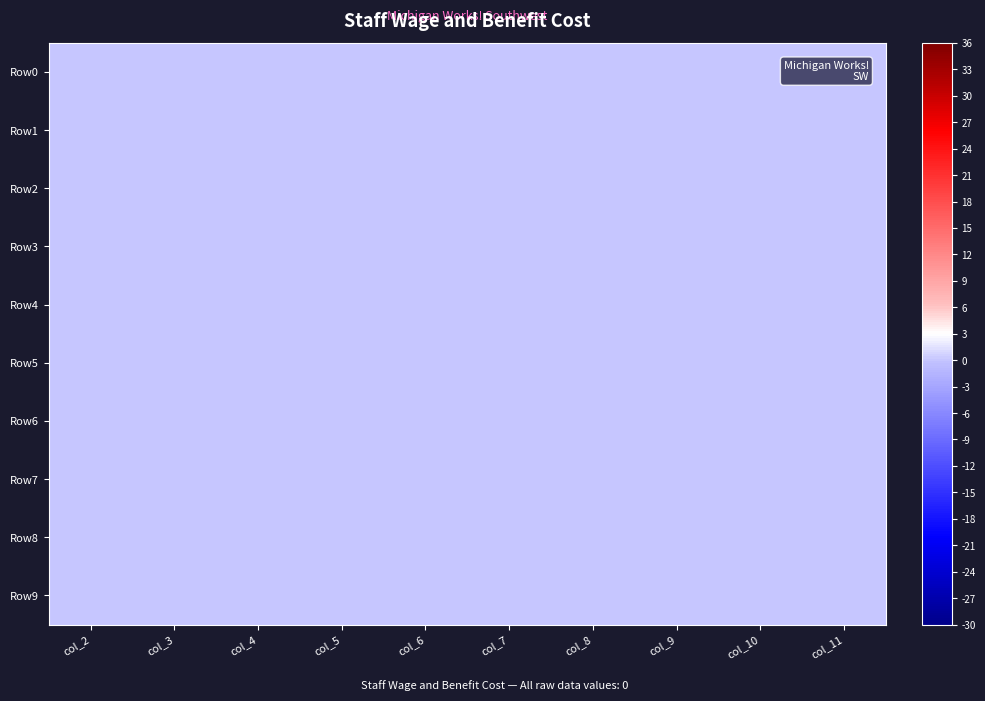

Which series has the widest spread of values?

Row2